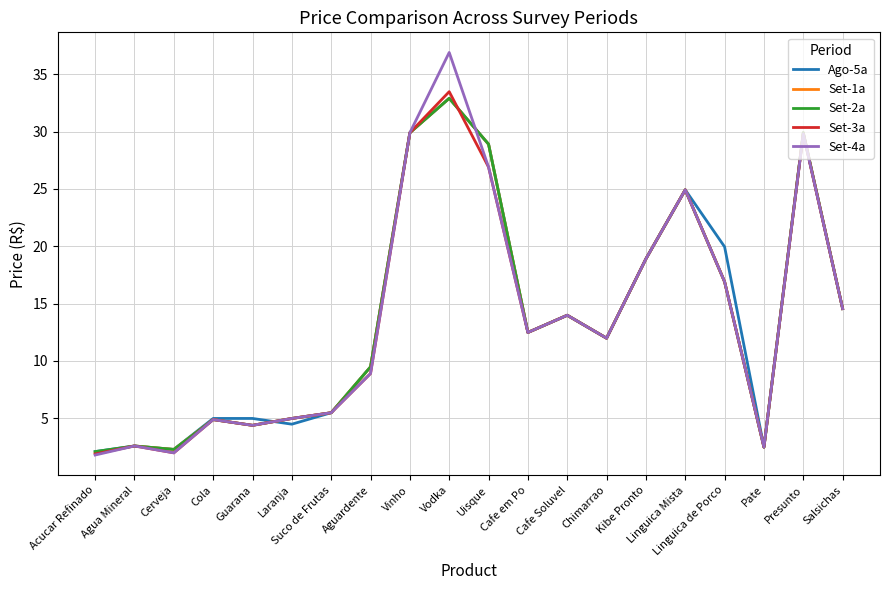

Between Acucar Refinado and Vodka, which series saw the biggest shift?

Set-4a